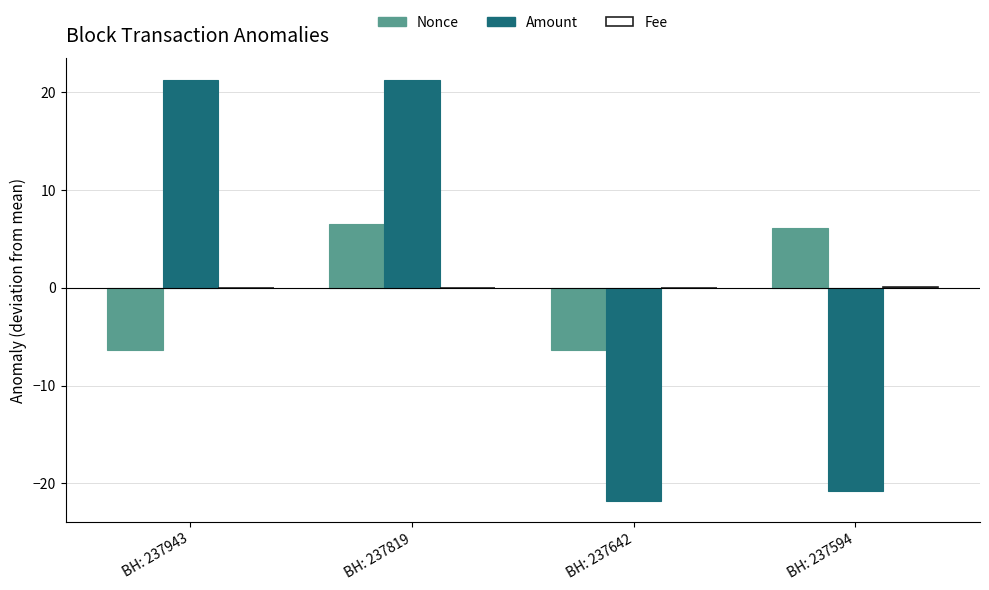

What is the maximum value shown in the chart?

21.3